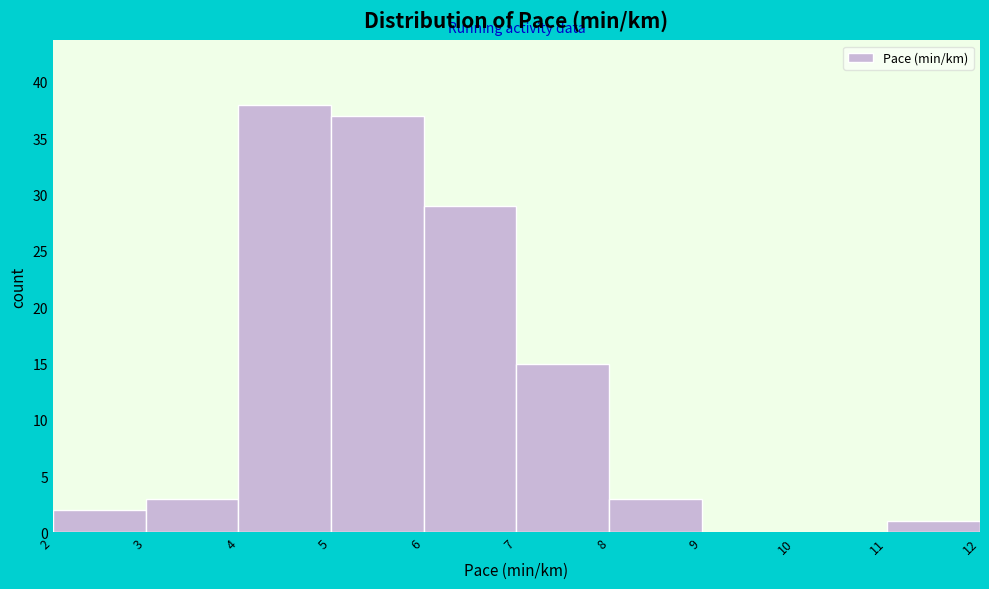

Reading left to right, transcribe this chart: for each bar, give the range it covers on the x-axis and its height. The values are not printed on the chart, so give them approximately, as read against the axis.

2 to 3: 2
3 to 4: 3
4 to 5: 38
5 to 6: 37
6 to 7: 29
7 to 8: 15
8 to 9: 3
9 to 10: 0
10 to 11: 0
11 to 12: 1